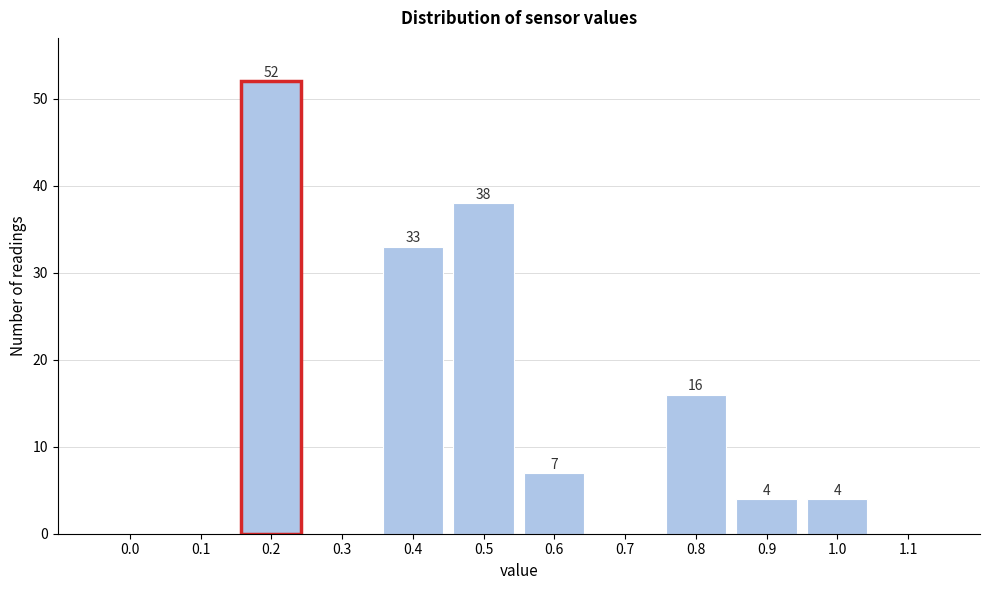

Reading right to left, what are all the values shown in this chart?

1.1=0	1.0=4	0.9=4	0.8=16	0.7=0	0.6=7	0.5=38	0.4=33	0.3=0	0.2=52	0.1=0	0.0=0